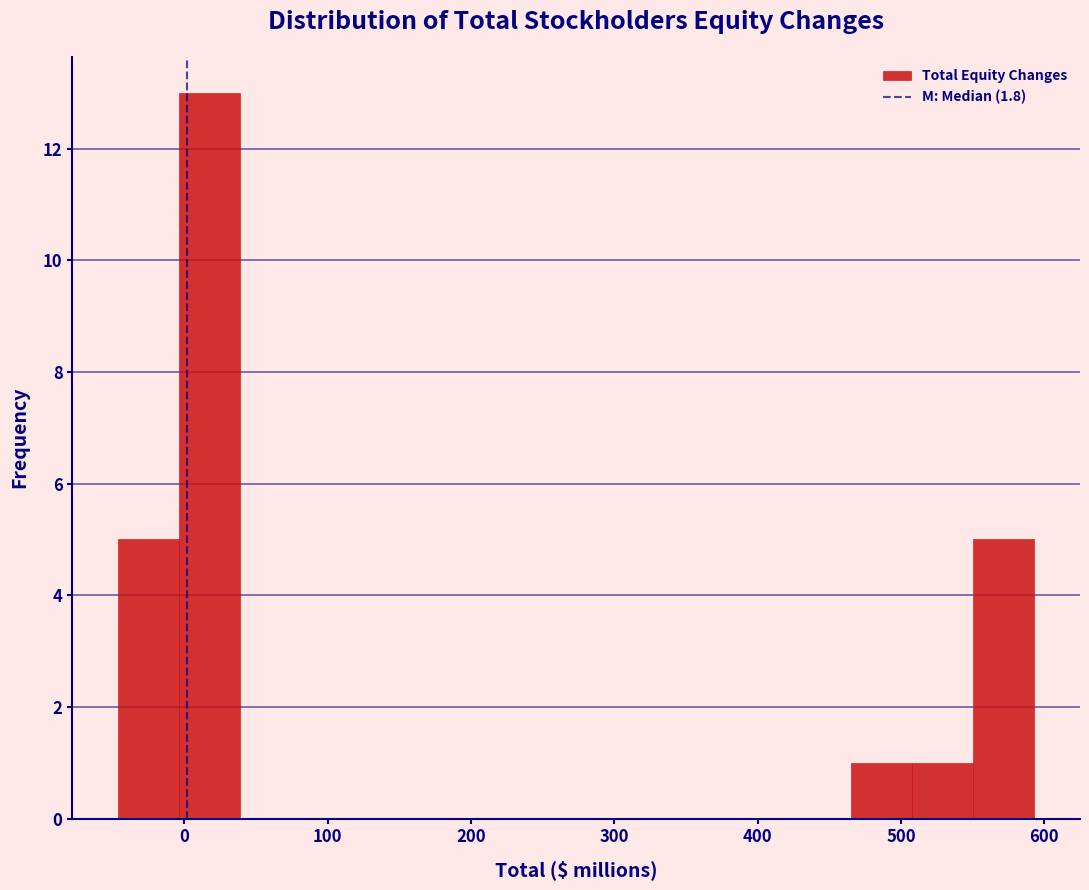

What is the height of the bar covering 550 to 590 on the x-axis? Neither the bar edges nor the heights are printed on the chart, so give them approximately, as read against the axes.

5